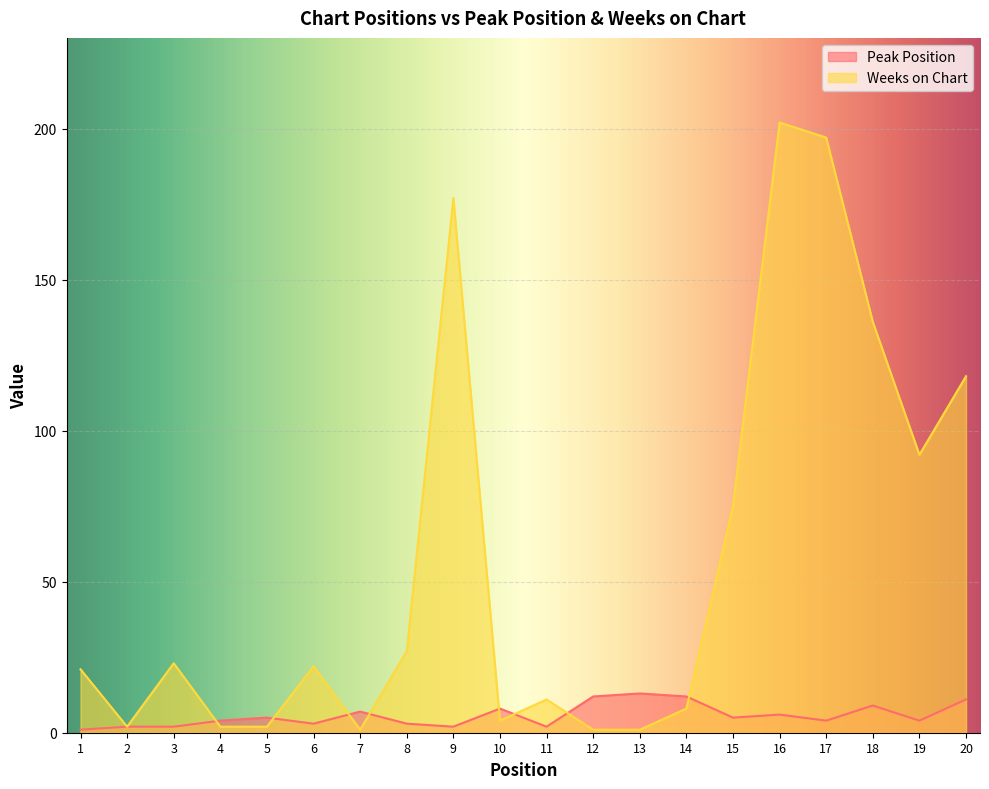

Which series has the largest range (max minus min)?

Weeks on Chart